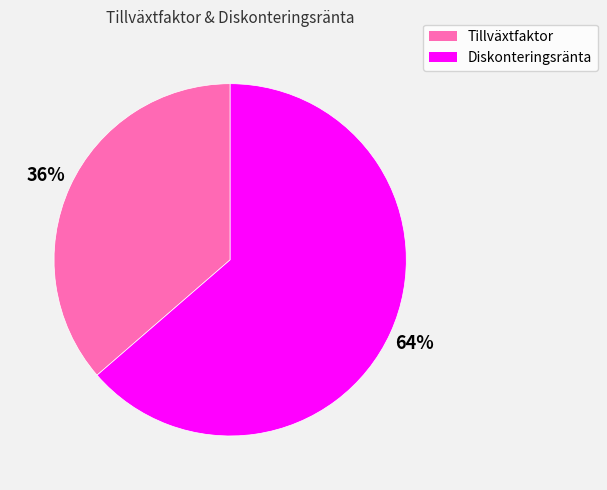

Rank the categories by value from lowest to highest.

Tillväxtfaktor, Diskonteringsränta